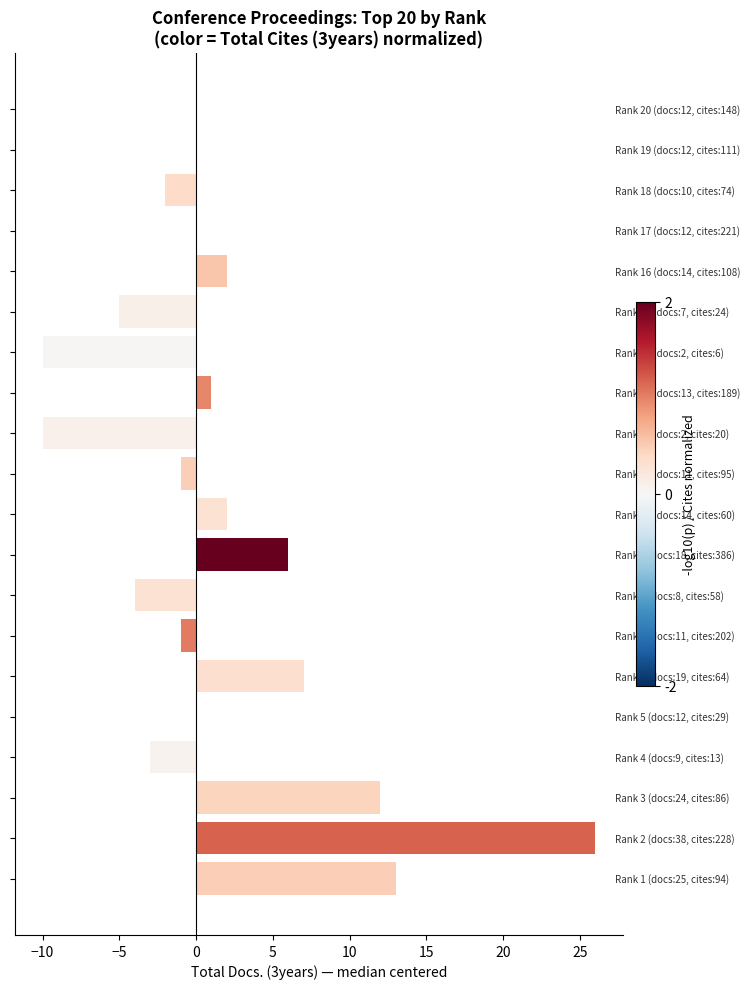

Count the number of categories in the chart.

20